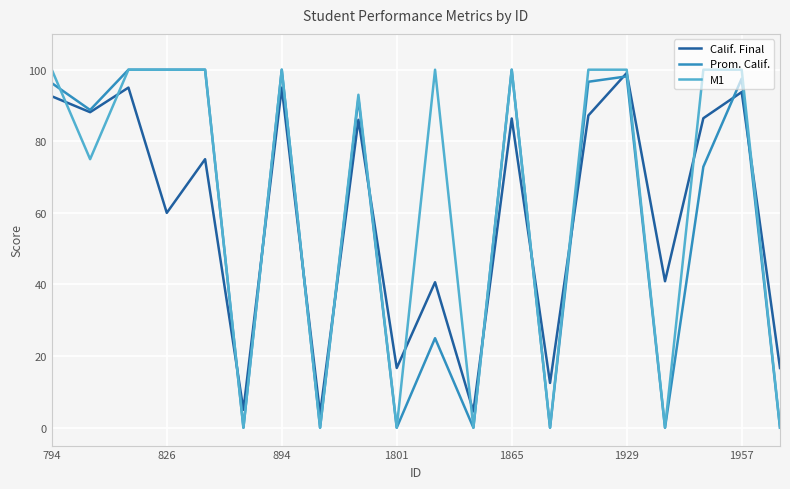

Which series ends up on top after the final intersection of Prom. Calif. and Calif. Final?

Calif. Final